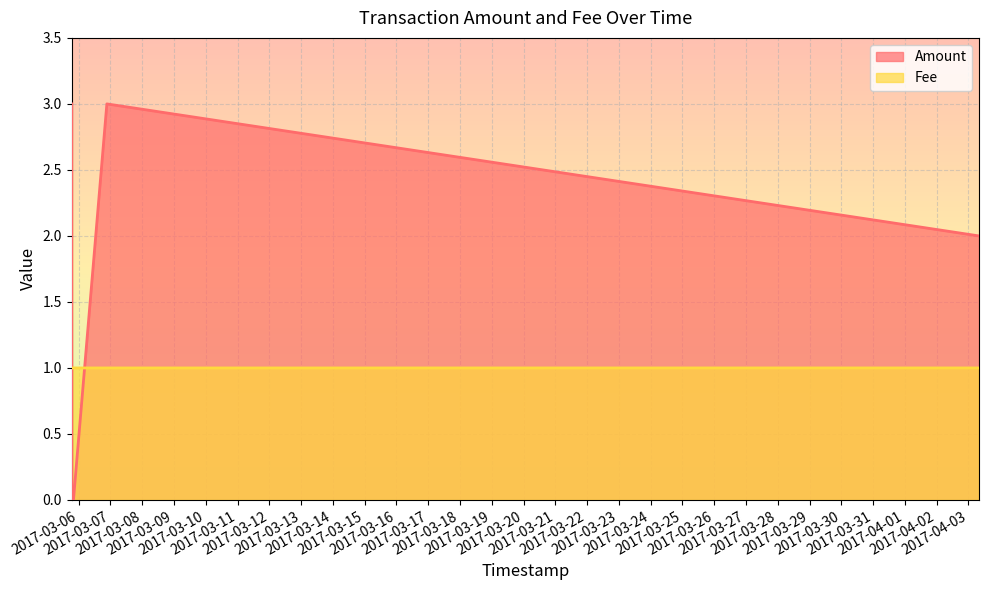

Which series changed the most between 2017-03-05 18:49:42 and 2017-03-05 18:46:36?

Amount